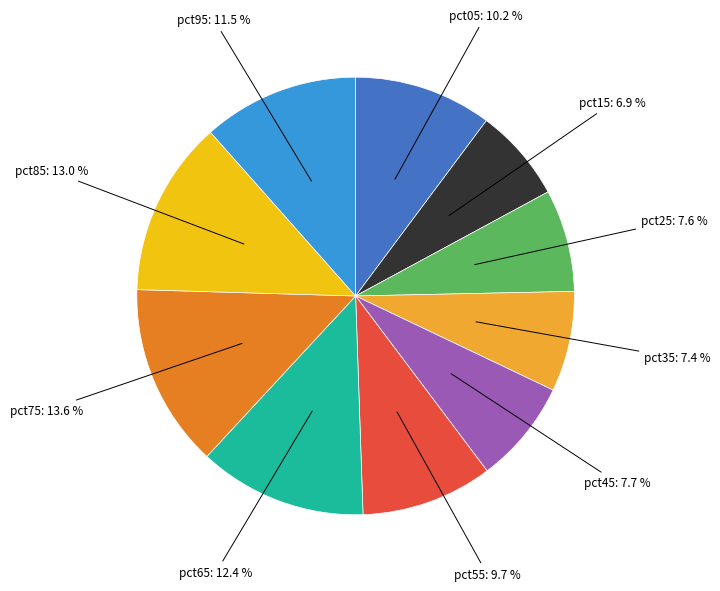

Does any single category account for the majority?

No